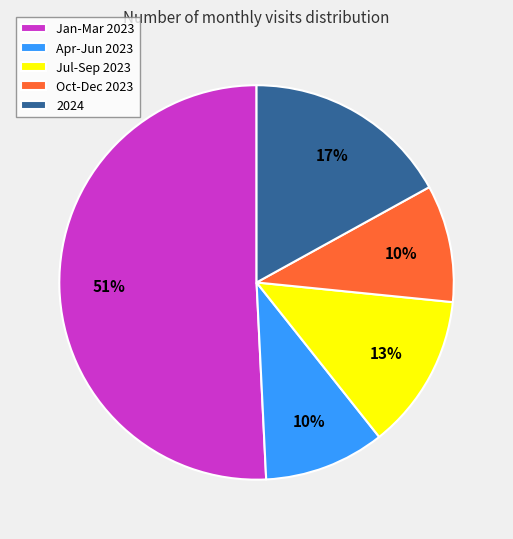

Which slice represents more than half of the pie?

Jan-Mar 2023